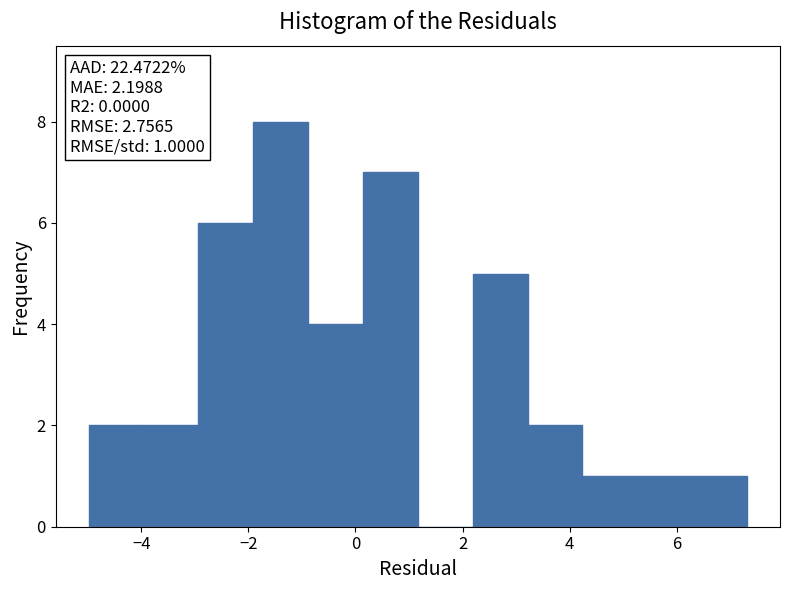

Which range on the x-axis has the tallest bar?

-2.0 to -0.8